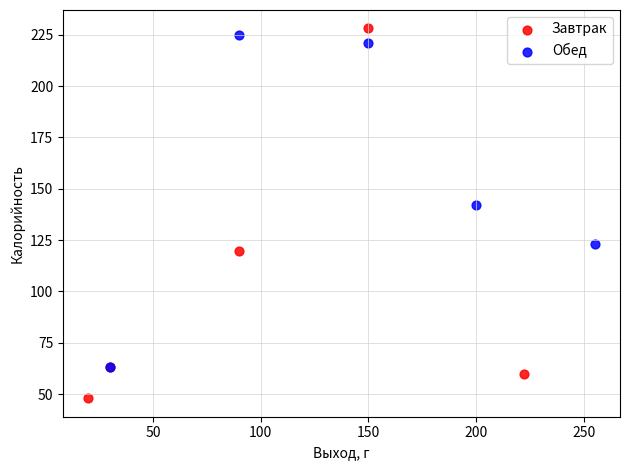

Which series reaches the minimum Y coordinate?

Завтрак